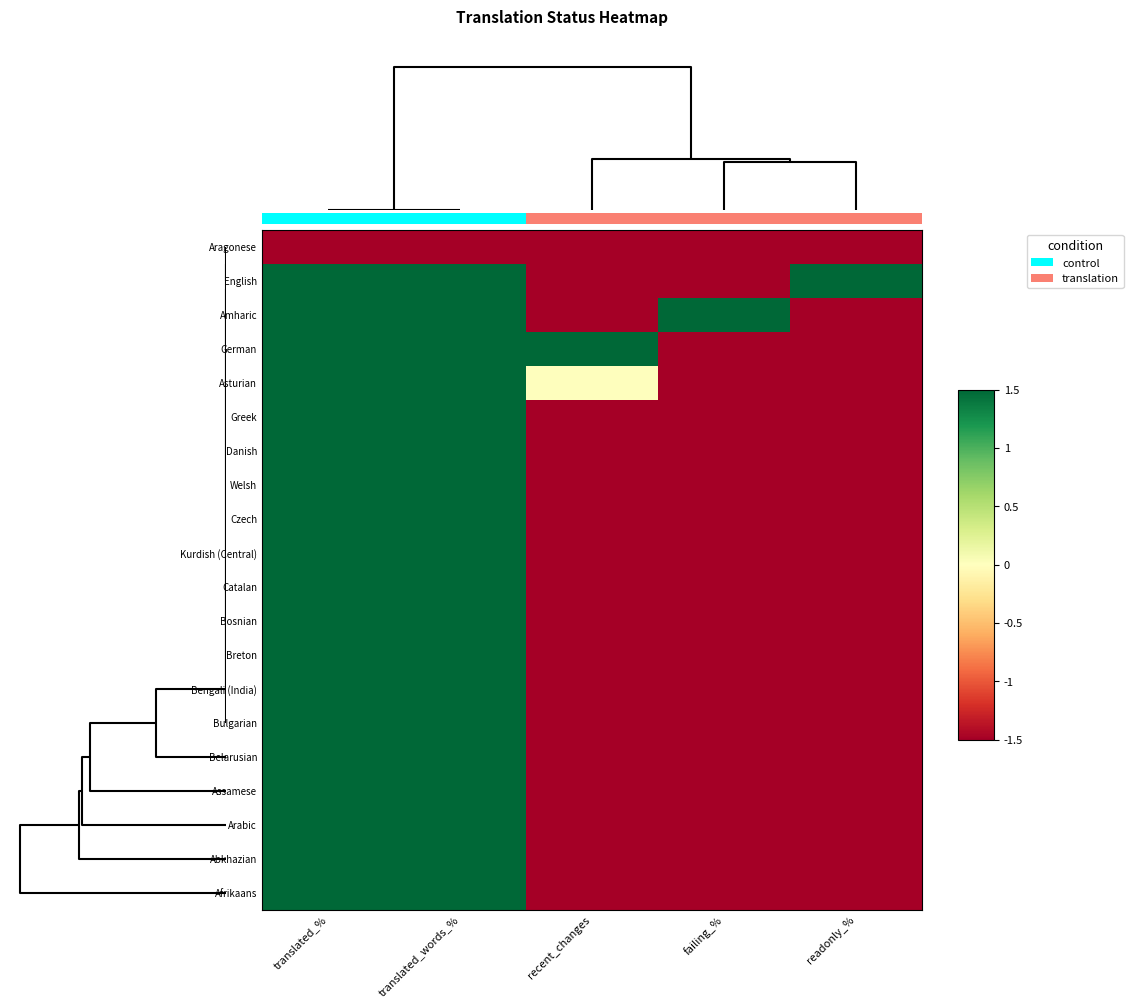

What is the smallest value displayed?

-1.5